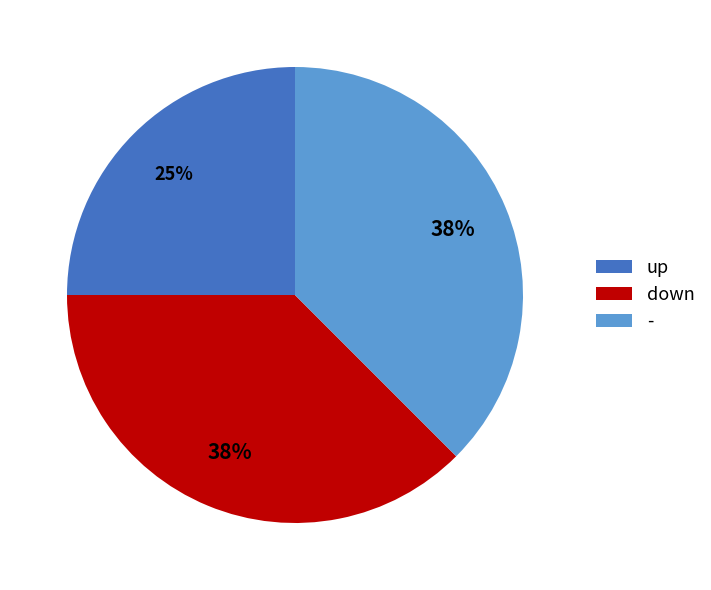

Do - and down together represent more than half of the pie?

Yes